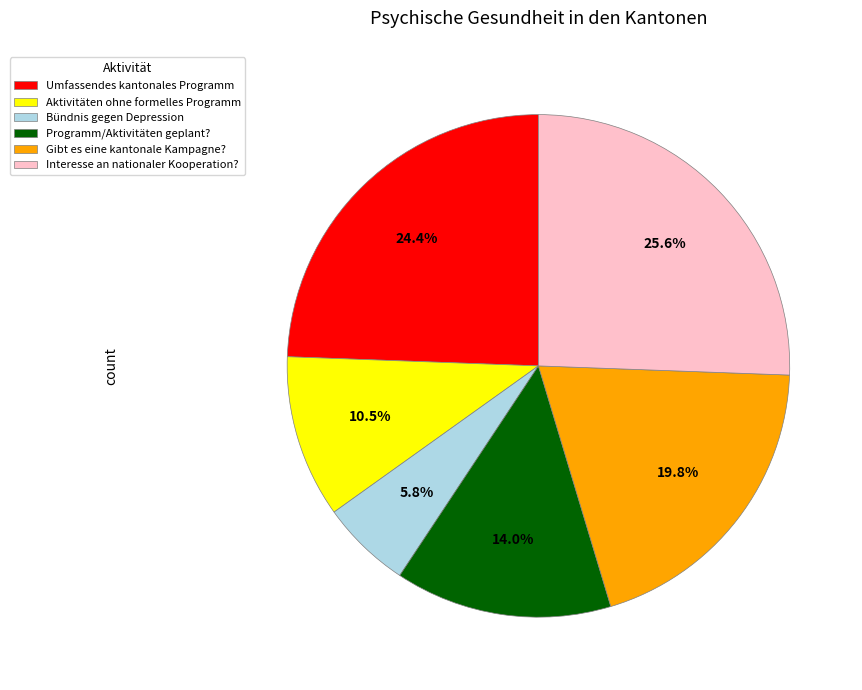

What percentage is the Interesse an nationaler Kooperation? slice, to the nearest percent?

26%